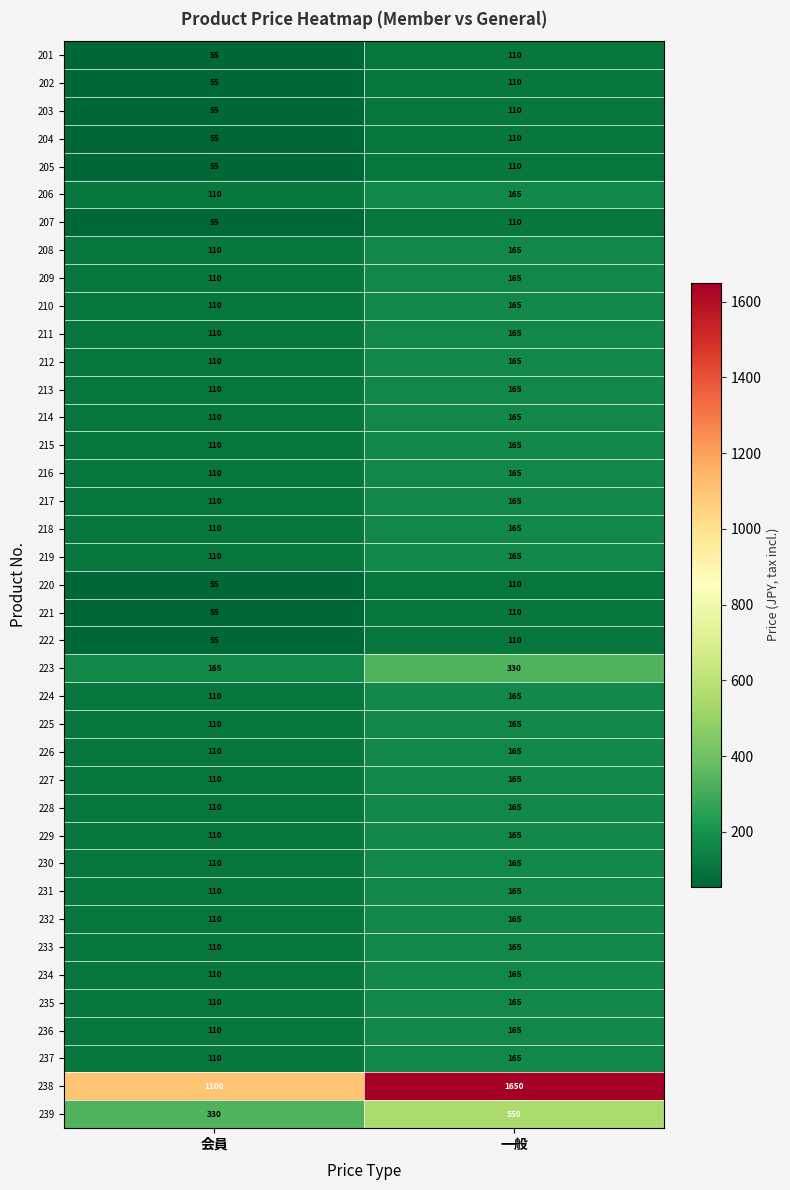

What is the spread (max minus min) of values at 会員?

1045